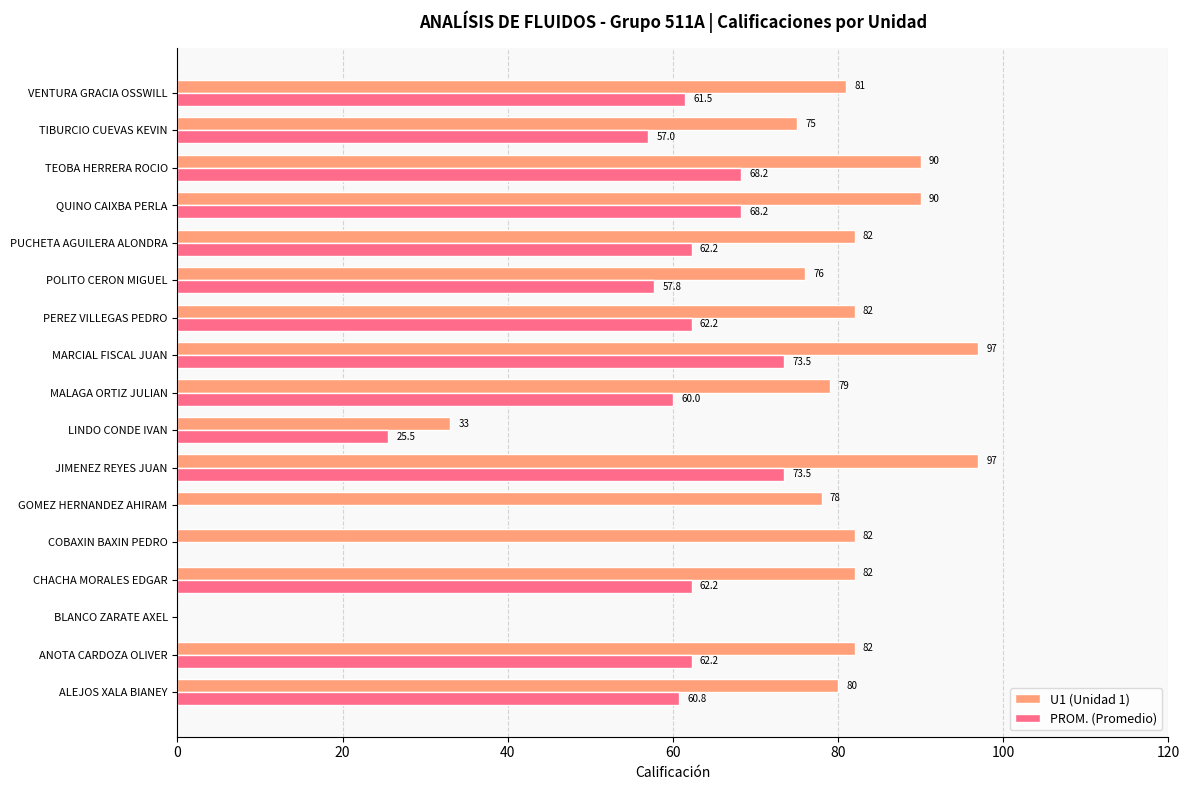

How many series are shown in this chart?

2